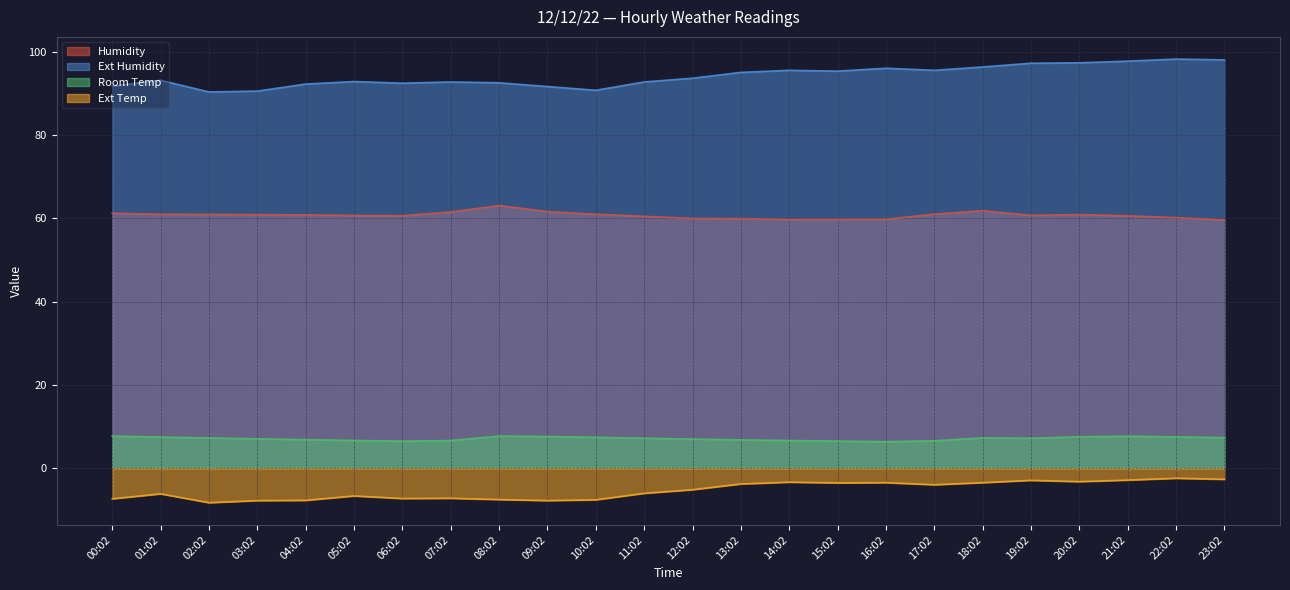

The Room Temp series shows 4.3 at 06:02. True or false?

False